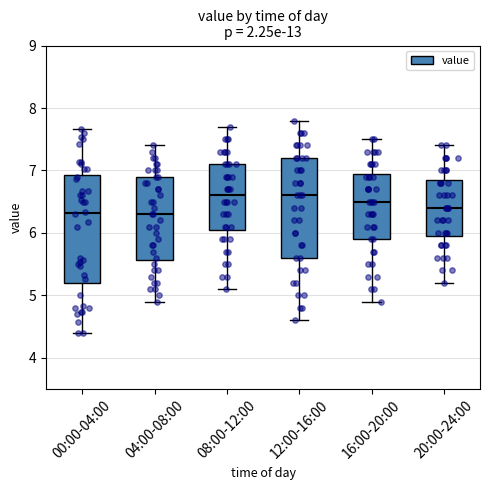

Reading left to right, read every box against the y-axis: the position of its median line, the range the box covers, and the ends of its whiskers. The values are not printed on the chart, so give them approximately, as read against the axis.

00:00-04:00: median 6.3, box 5.2 to 6.9, whiskers 4.4 to 7.7
04:00-08:00: median 6.3, box 5.6 to 6.9, whiskers 4.9 to 7.4
08:00-12:00: median 6.6, box 6.1 to 7.1, whiskers 5.1 to 7.7
12:00-16:00: median 6.6, box 5.6 to 7.2, whiskers 4.6 to 7.8
16:00-20:00: median 6.5, box 5.9 to 7.0, whiskers 4.9 to 7.5
20:00-24:00: median 6.4, box 6.0 to 6.9, whiskers 5.2 to 7.4